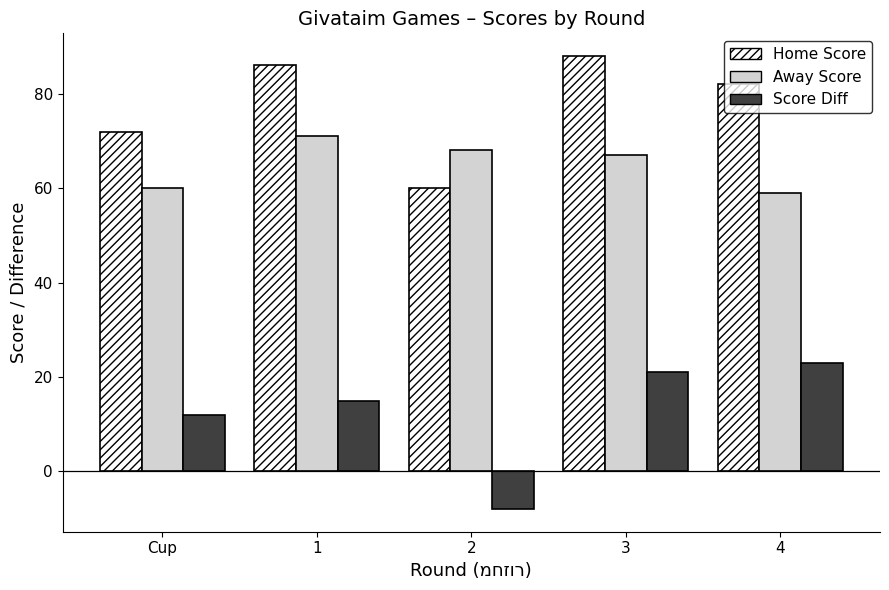

Which category has the lowest value in the Home Score series?

2